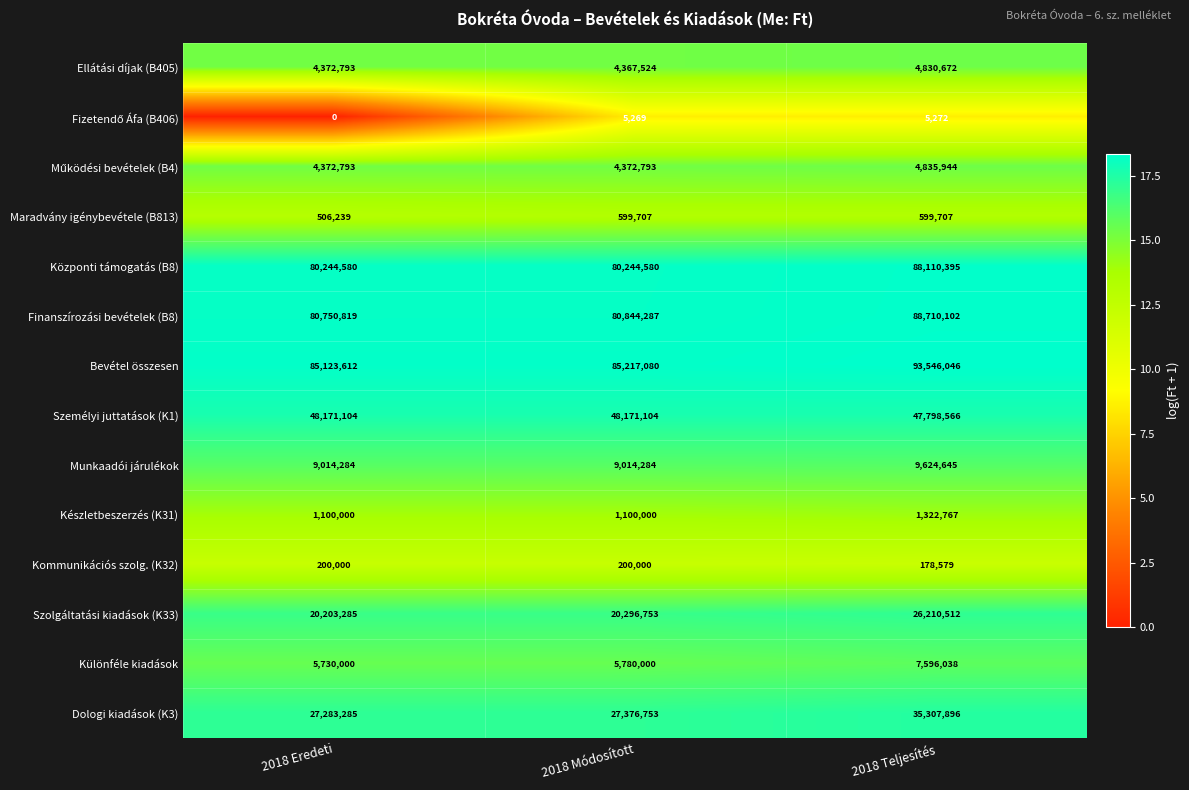

Which series has the largest range (max minus min)?

Bevétel összesen